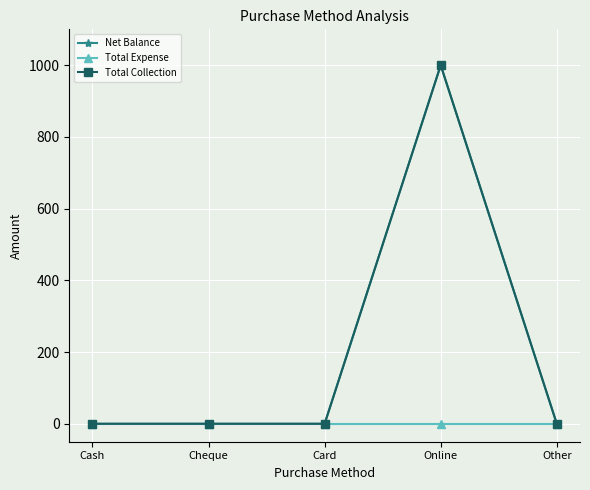

Is this an area chart (filled region under the line)?

No